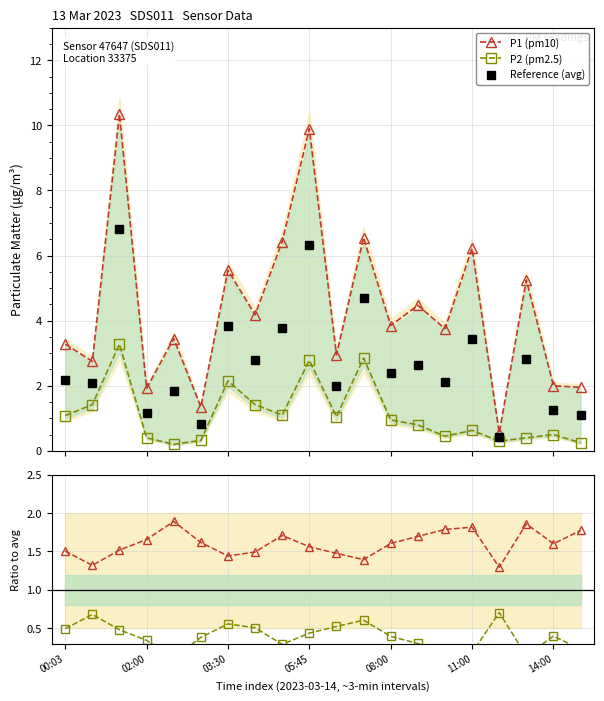

What is the value of the P2 (pm2.5) point at the 19th from the left?

0.5